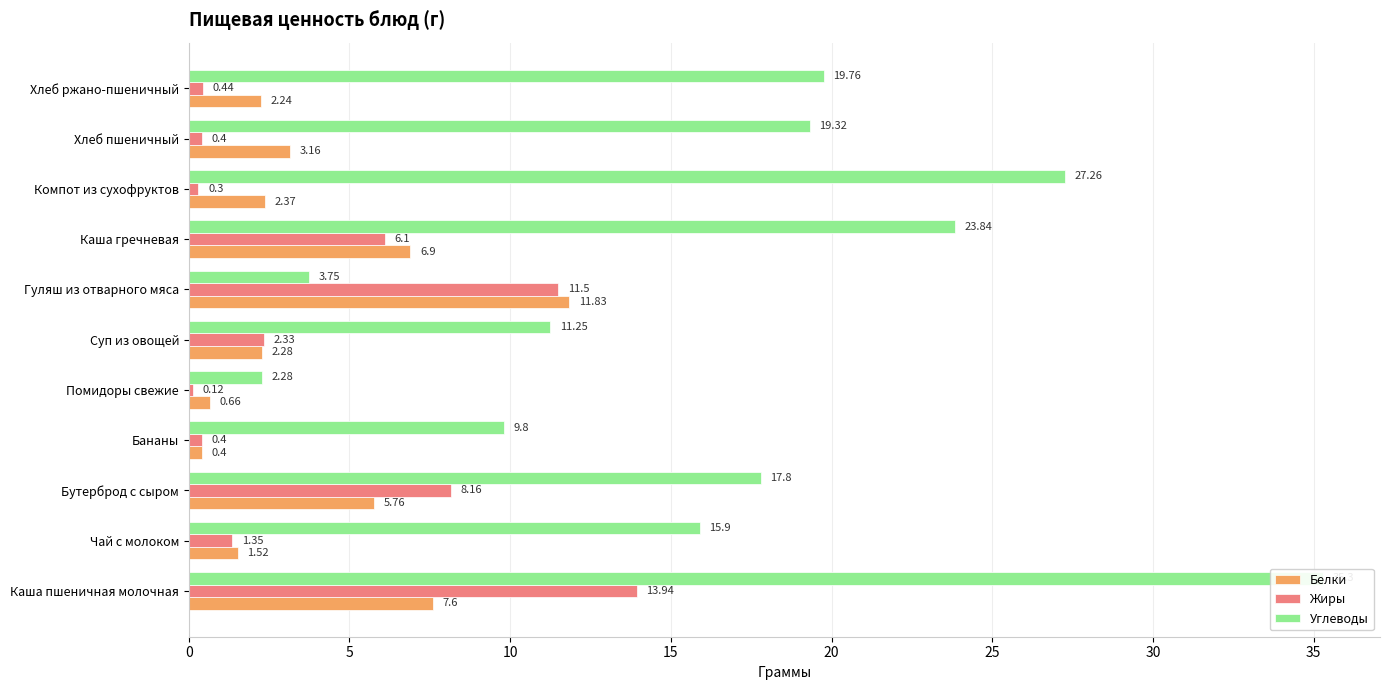

Which series has the largest range (max minus min)?

Углеводы